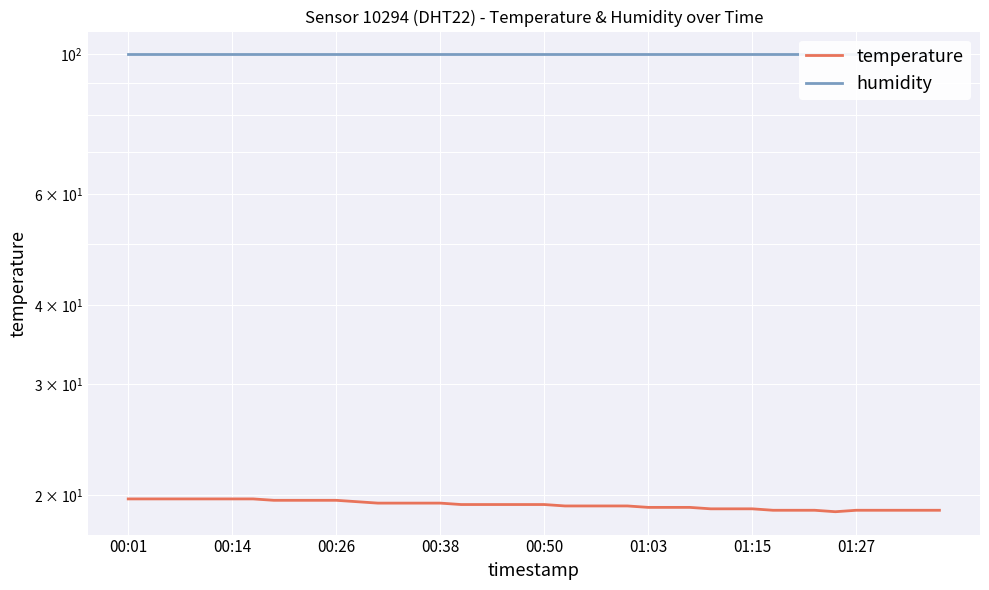

Reading left to right, extract all data points from this chart.

temperature: 19.7	19.7	19.7	19.7	19.7	19.7	19.7	19.6	19.6	19.6	19.6	19.5	19.4	19.4	19.4	19.4	19.3	19.3	19.3	19.3	19.3	19.2	19.2	19.2	19.2	19.1	19.1	19.1	19.0	19.0	19.0	18.9	18.9	18.9	18.8	18.9	18.9	18.9	18.9	18.9
humidity: 99.9	99.9	99.9	99.9	99.9	99.9	99.9	99.9	99.9	99.9	99.9	99.9	99.9	99.9	99.9	99.9	99.9	99.9	99.9	99.9	99.9	99.9	99.9	99.9	99.9	99.9	99.9	99.9	99.9	99.9	99.9	99.9	99.9	99.9	99.9	99.9	99.9	99.9	99.9	99.9